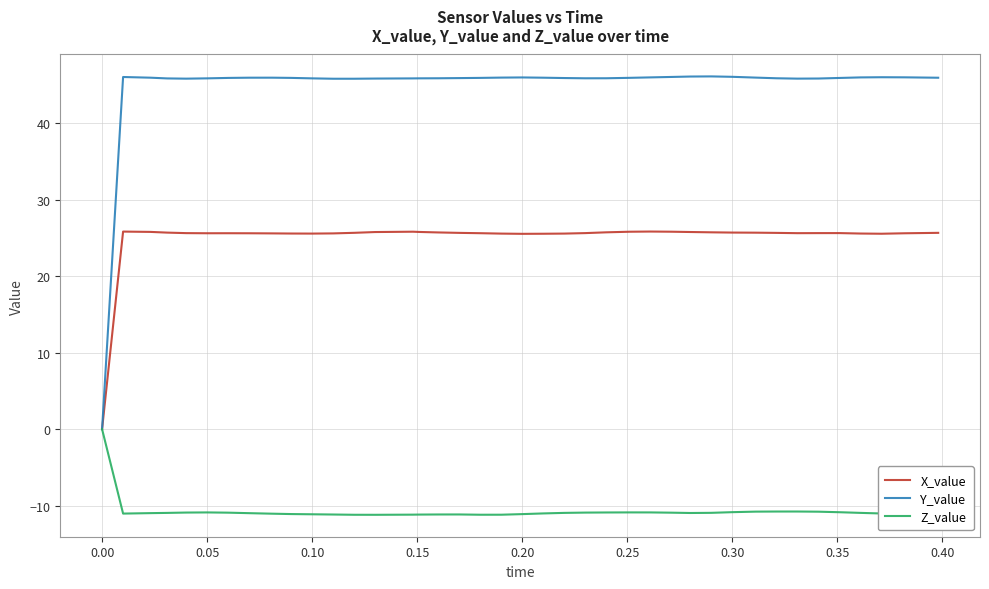

Rank the series by their maximum value, from lowest to highest.

Z_value, X_value, Y_value